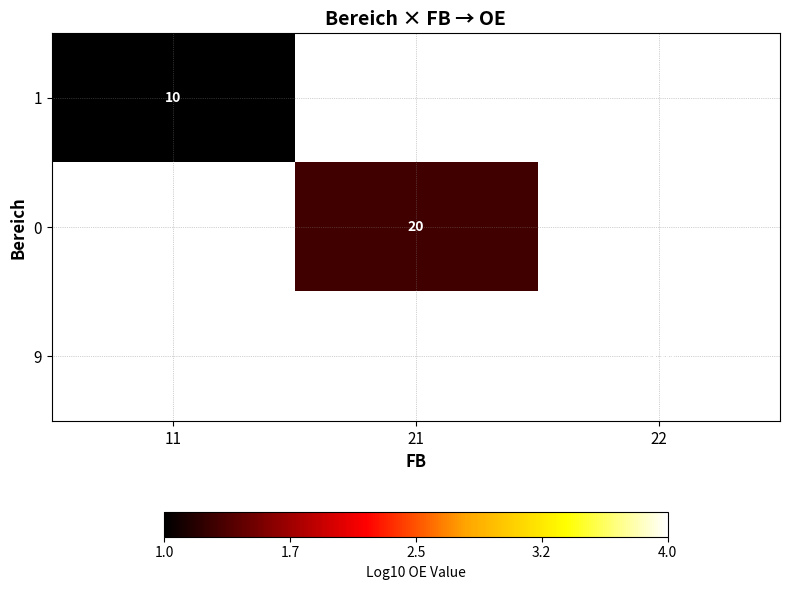

The 0 series shows 30 at 21. True or false?

False